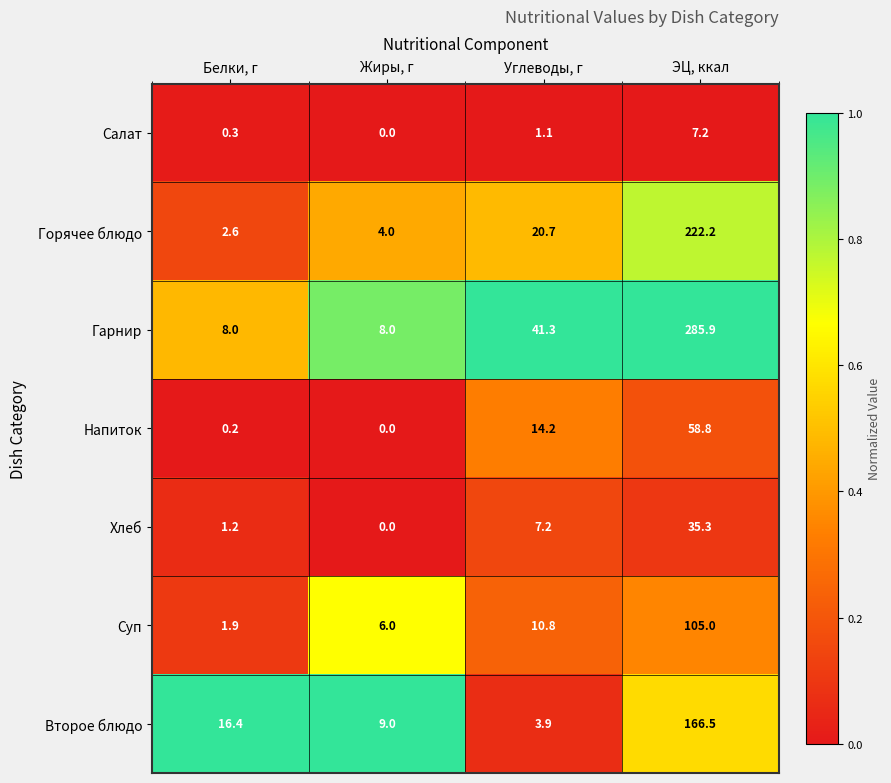

Which series has the largest range (max minus min)?

Гарнир